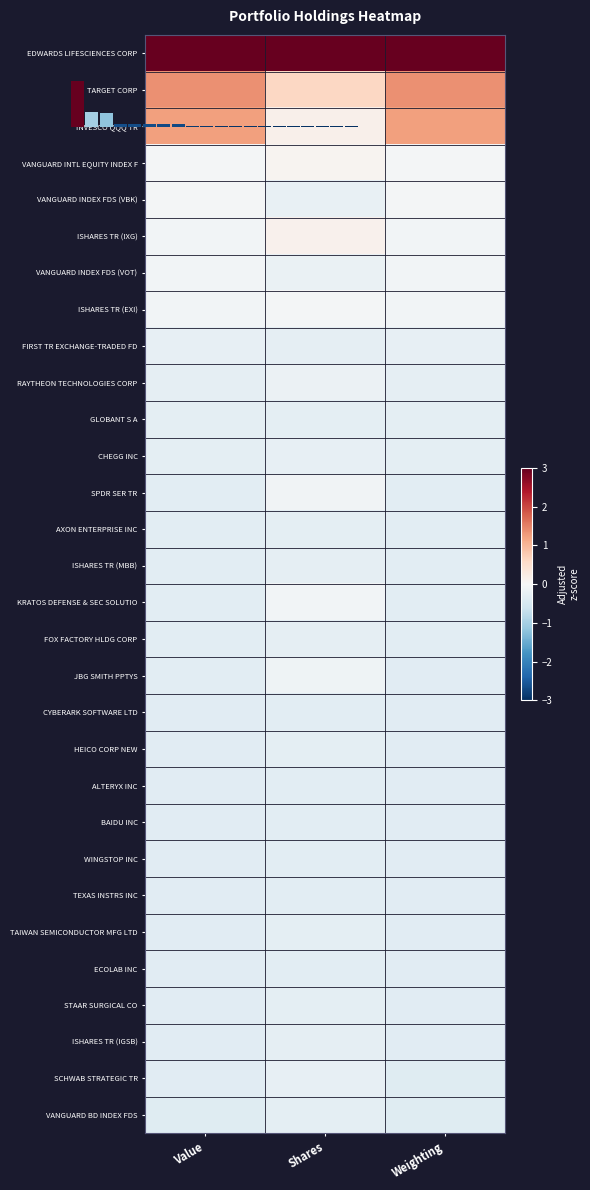

What is the minimum value shown in the chart?

-0.4